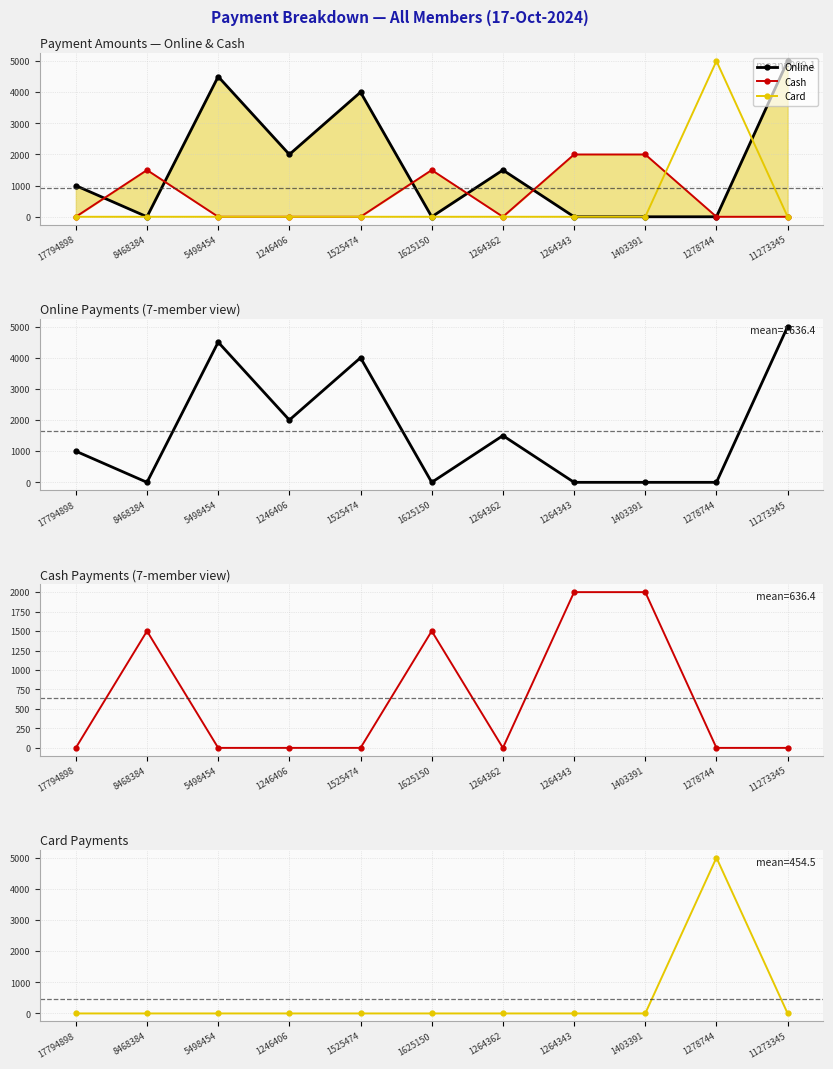

What is the sum of all Online values?

18000